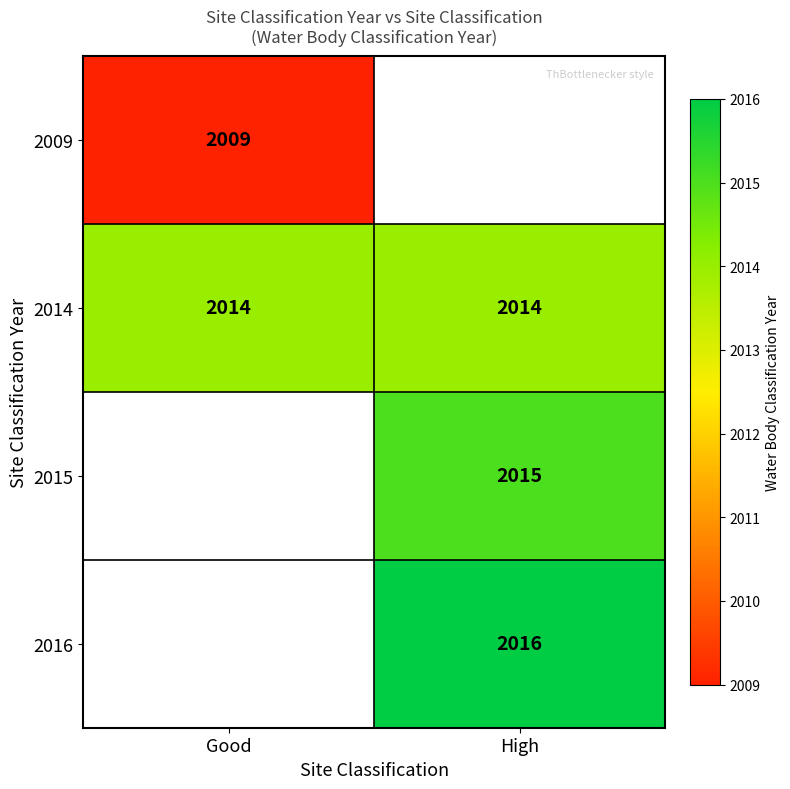

The value of 2009 at Good is 1240.4. True or false?

False